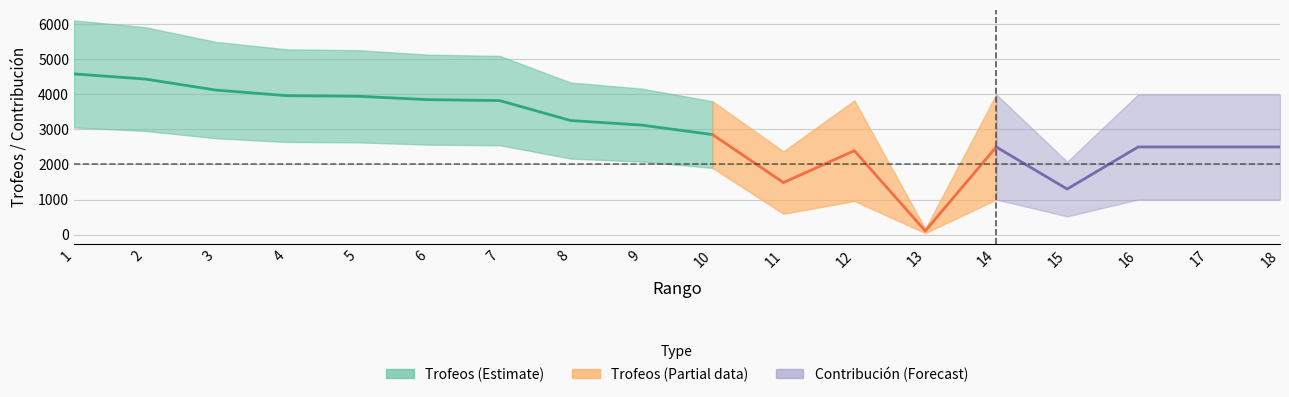

Which series has the largest total across all categories?

Trofeos